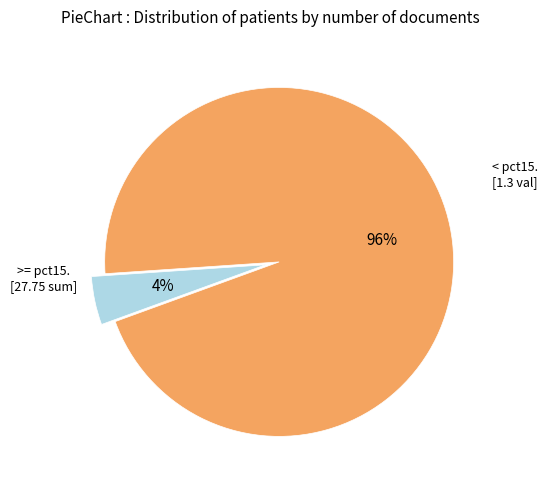

To the nearest percent, what is the average slice percentage?

50%